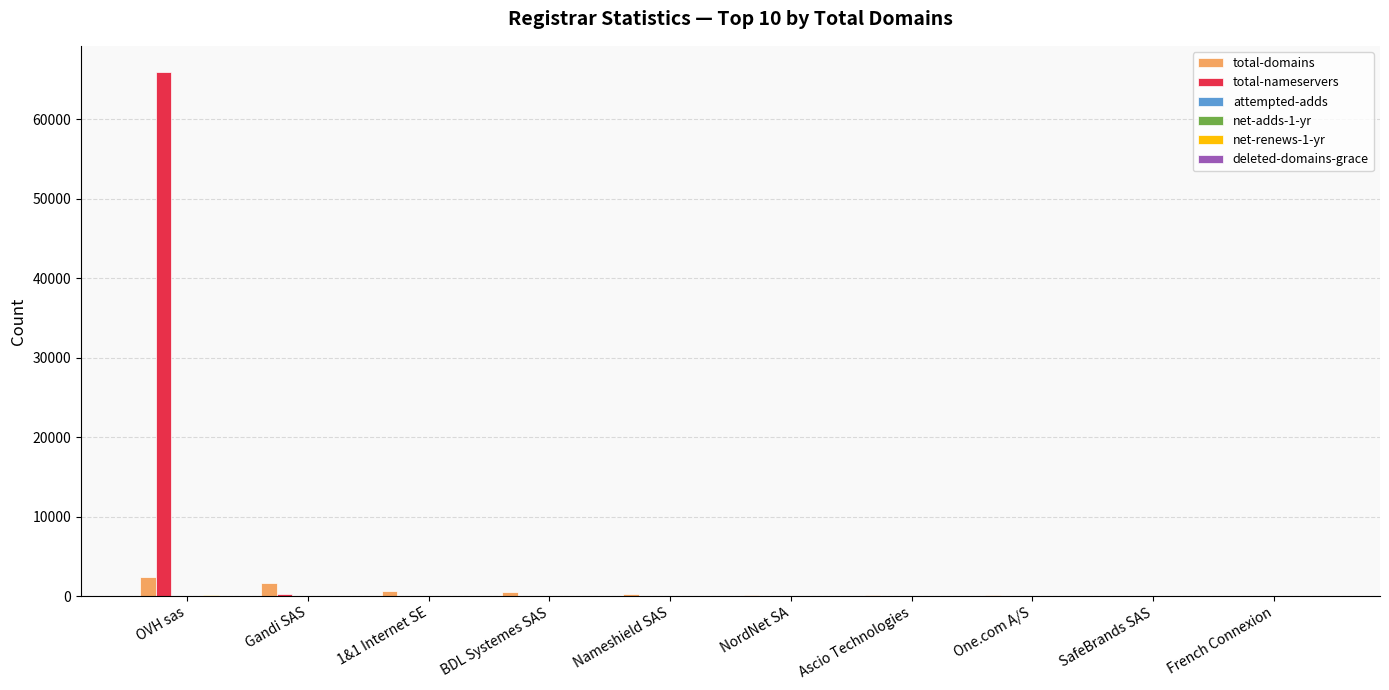

Are the bars horizontal?

No